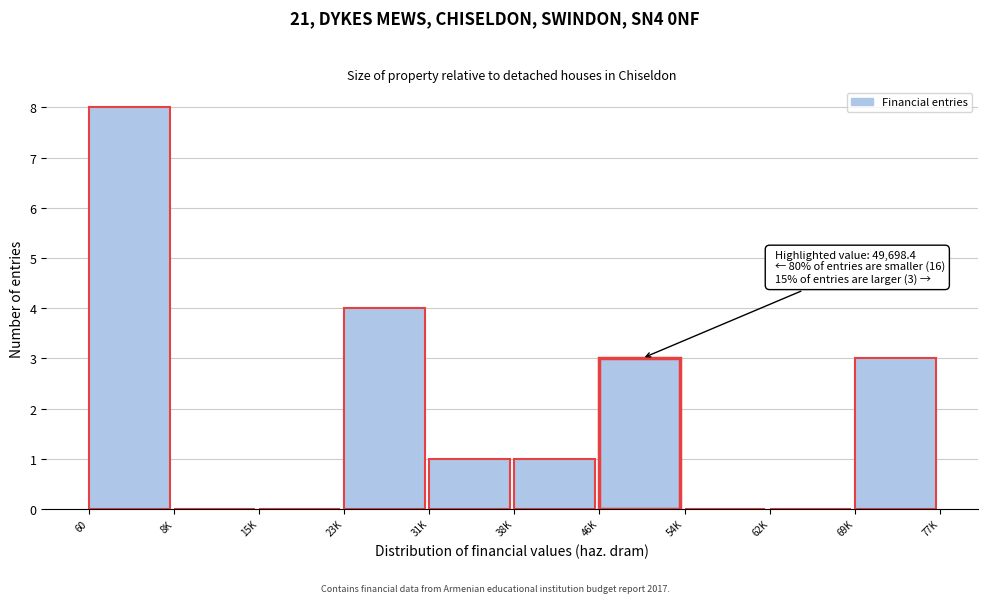

Reading left to right, list all the values displayed in this chart.

60=8	8K=0	15K=0	23K=4	31K=1	38K=1	46K=3	54K=0	62K=0	69K=3